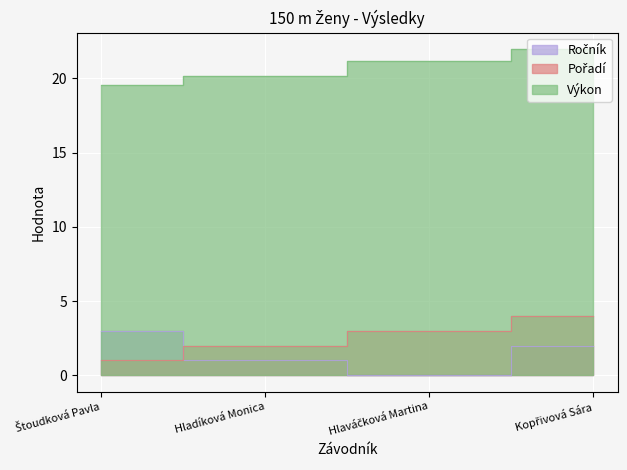

The value of Ročník at Hlaváčková Martina is 0.0. True or false?

True